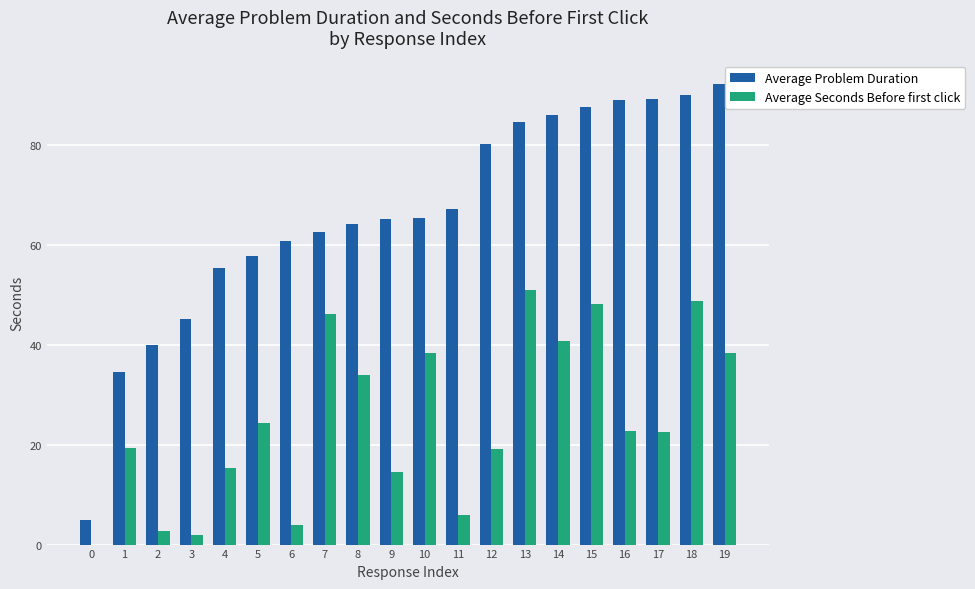

What are all the series names shown in the legend?

Average Problem Duration, Average Seconds Before first click